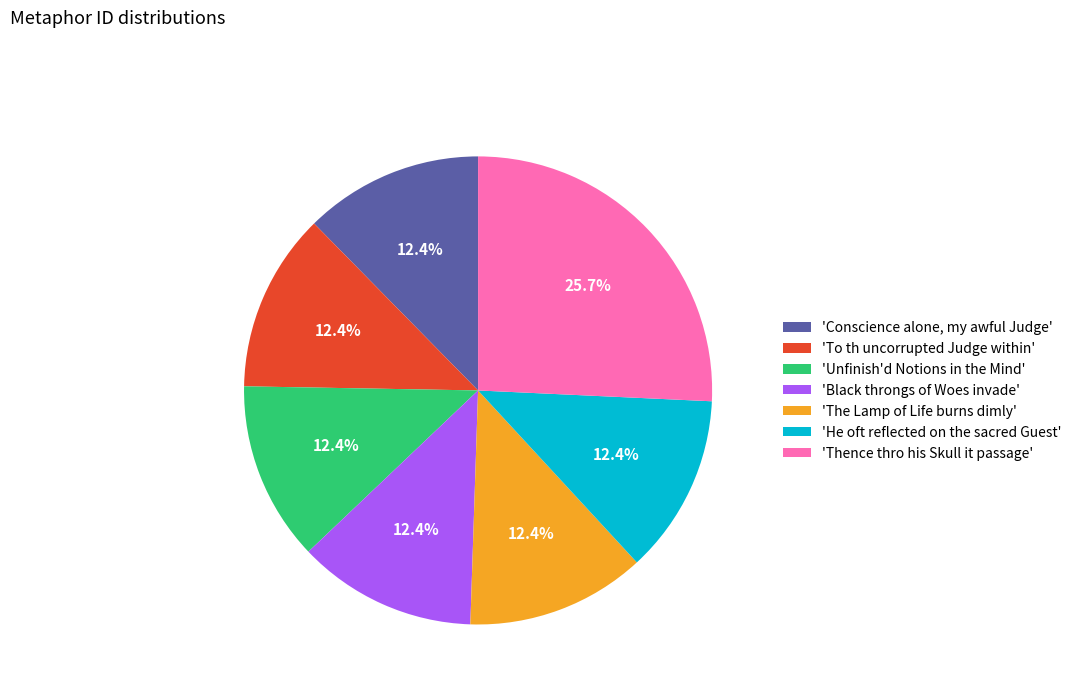

Is there any slice that represents more than half of the pie?

No